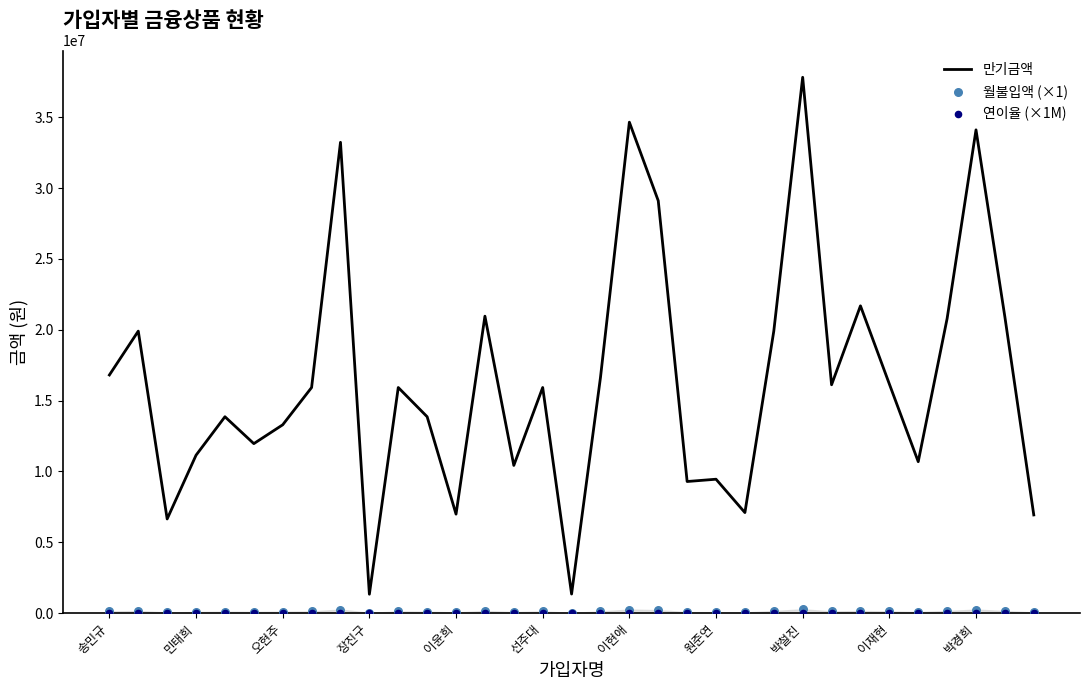

At how many categories does at least one series exceed 9230652?

27